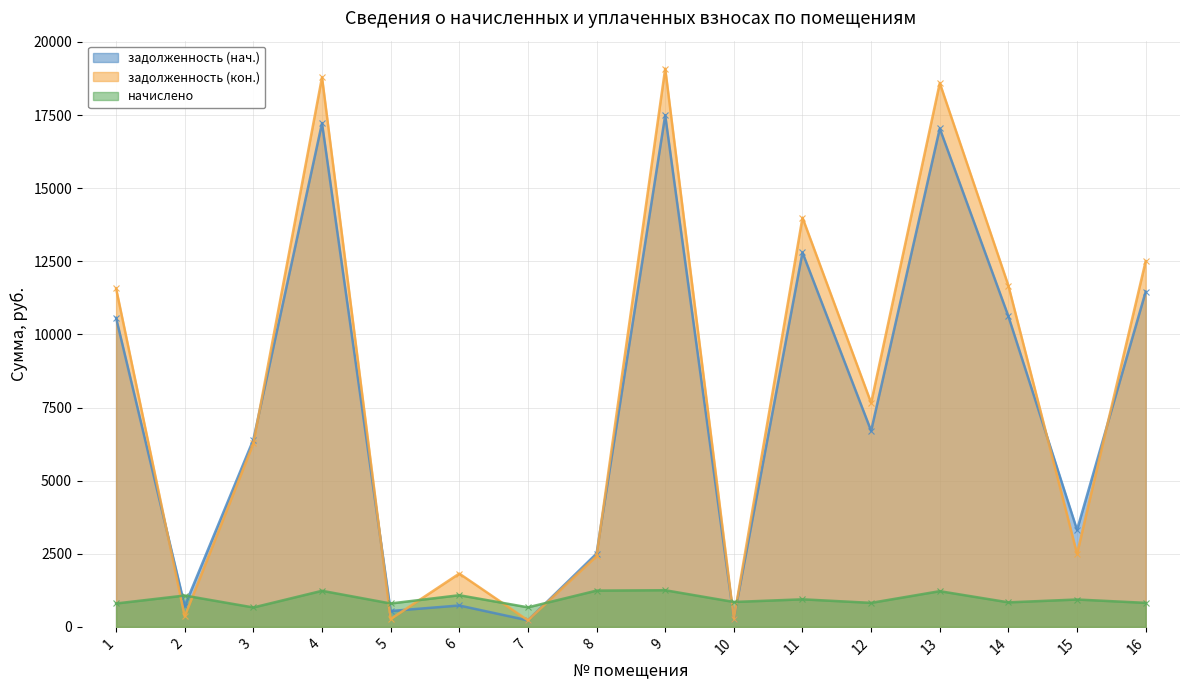

How many lines are shown in the chart?

3